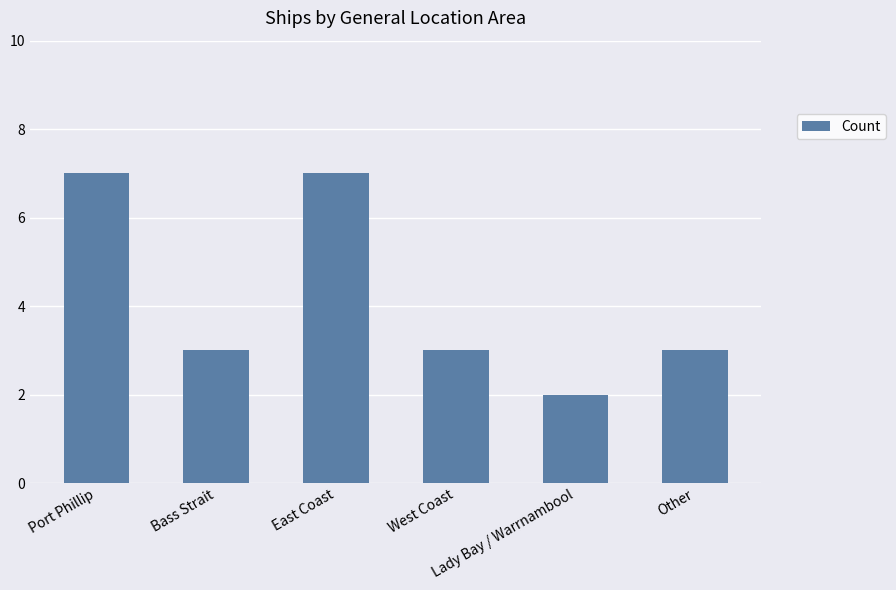

How many bars are there in total?

6